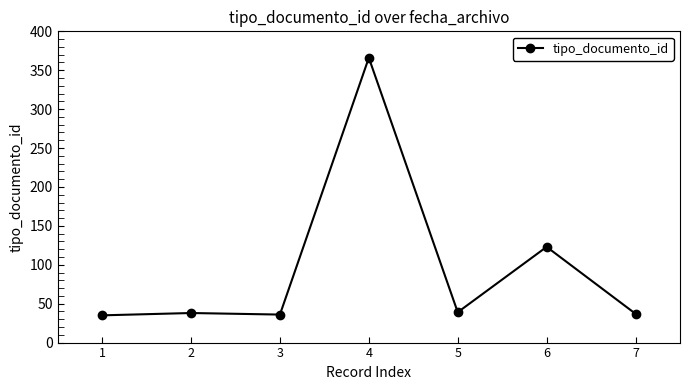

Between 7 and 4, which is larger?

4